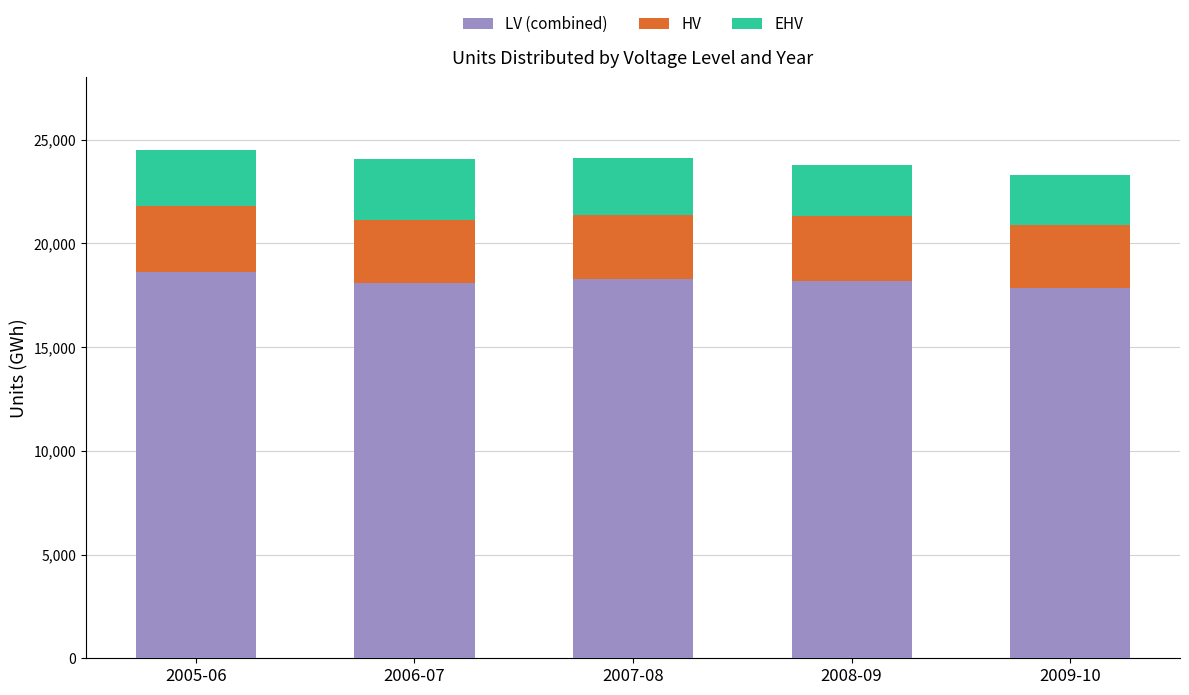

What is the total value across all series at 2007-08?

24094.6